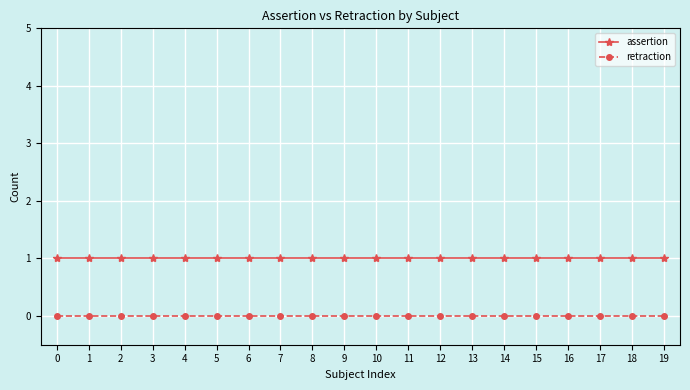

List the series in order of their overall mean, highest first.

assertion, retraction